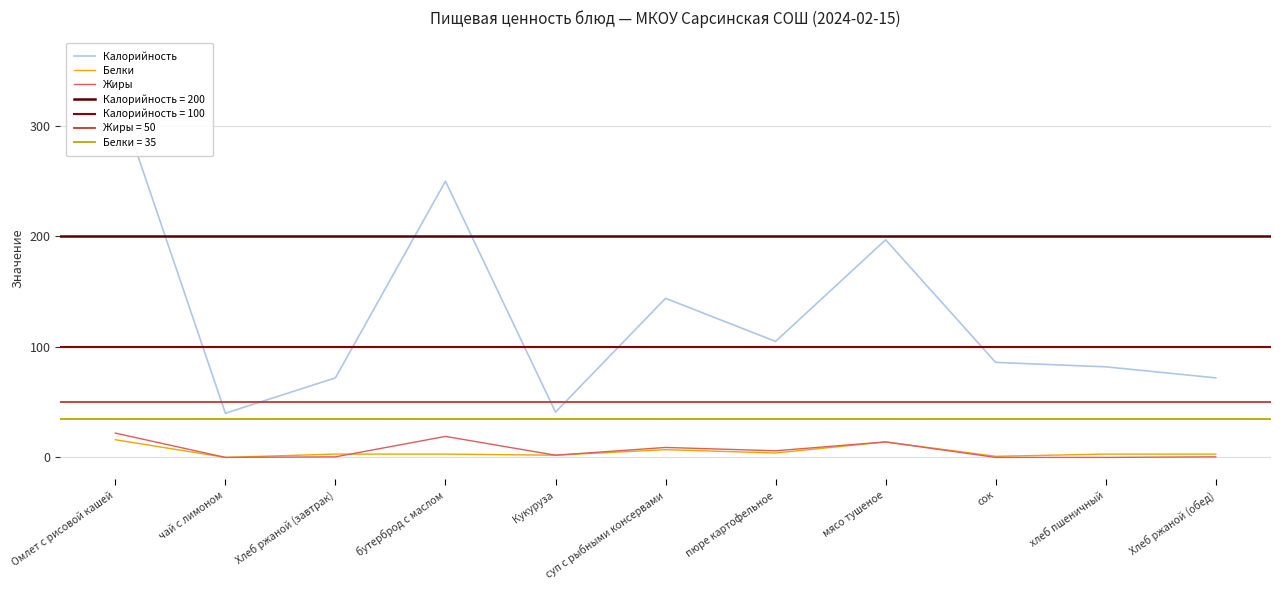

Reading right to left, list all the values displayed in this chart.

Калорийность: Хлеб ржаной (обед)=72.0	хлеб пшеничный=82.0	сок=86.0	мясо тушеное=197.0	пюре картофельное=105.0	суп с рыбными консервами=144.0	Кукуруза=41.0	бутерброд с маслом=250.0	Хлеб ржаной (завтрак)=72.0	чай с лимоном=40.0	Омлет с рисовой кашей=333.0
Белки: Хлеб ржаной (обед)=3.0	хлеб пшеничный=3.0	сок=1.0	мясо тушеное=14.0	пюре картофельное=4.0	суп с рыбными консервами=7.0	Кукуруза=2.0	бутерброд с маслом=3.0	Хлеб ржаной (завтрак)=3.0	чай с лимоном=0.0	Омлет с рисовой кашей=16.0
Жиры: Хлеб ржаной (обед)=0.5	хлеб пшеничный=0.0	сок=0.0	мясо тушеное=14.0	пюре картофельное=6.0	суп с рыбными консервами=9.0	Кукуруза=2.0	бутерброд с маслом=19.0	Хлеб ржаной (завтрак)=0.5	чай с лимоном=0.0	Омлет с рисовой кашей=22.0